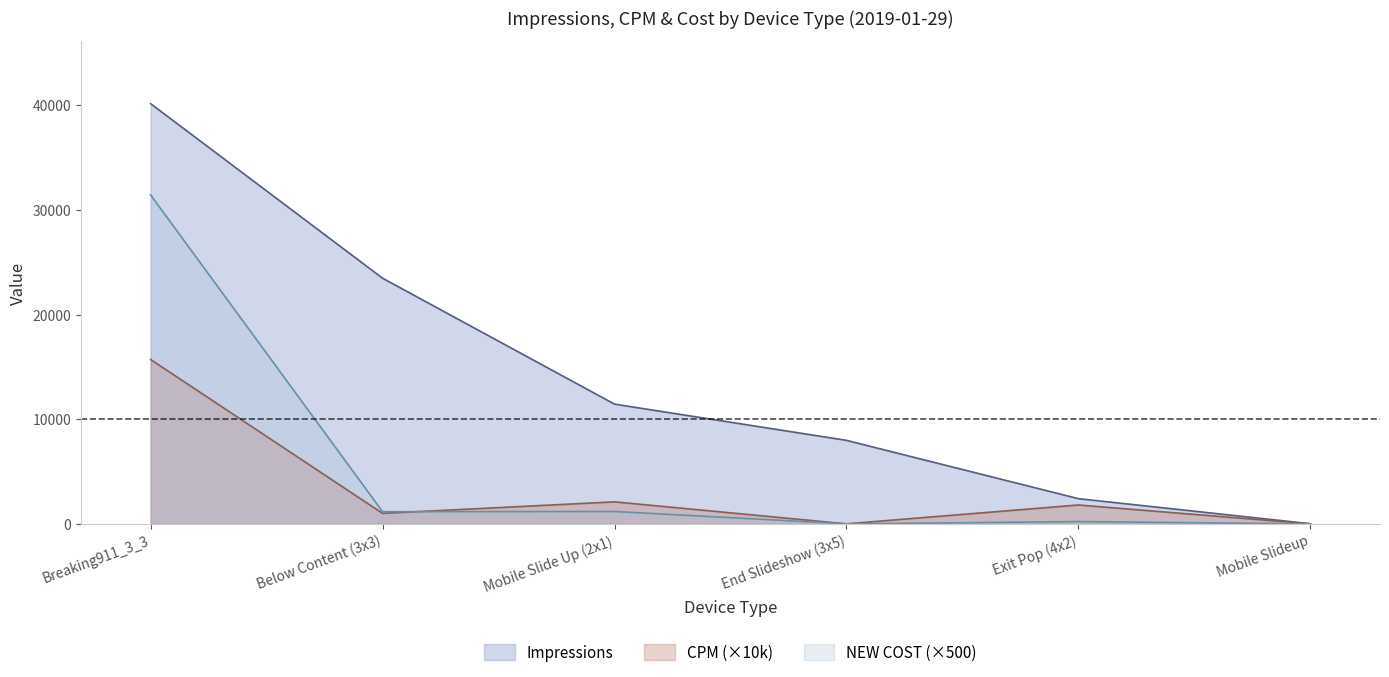

At which category does CPM reach its first local peak?

Mobile Slide Up (2x1)